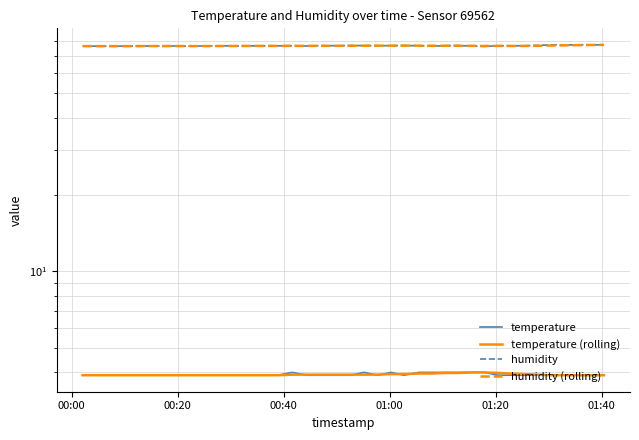

What are all the series names shown in the legend?

temperature, temperature (rolling), humidity, humidity (rolling)